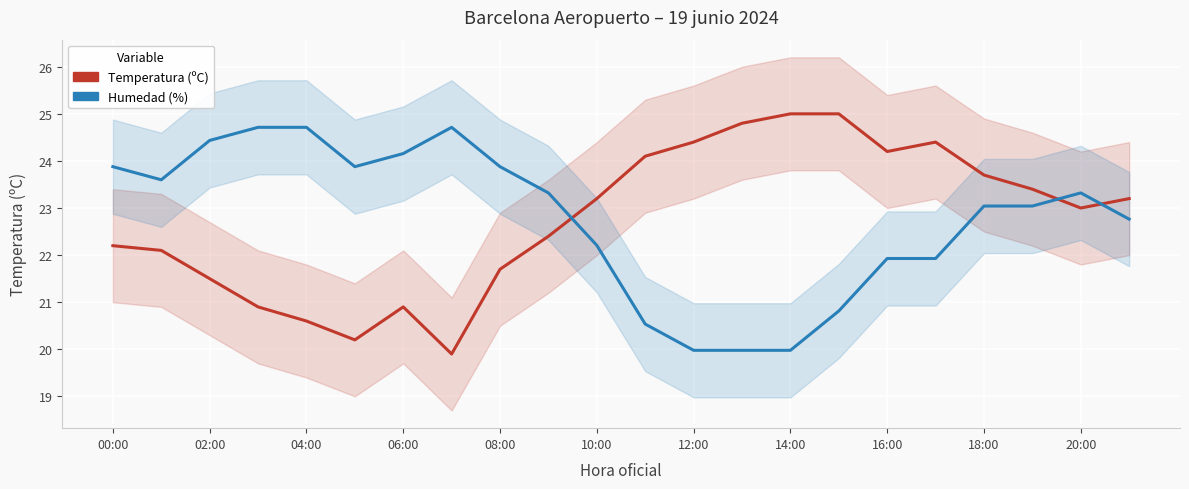

What position from the right is 19?

3